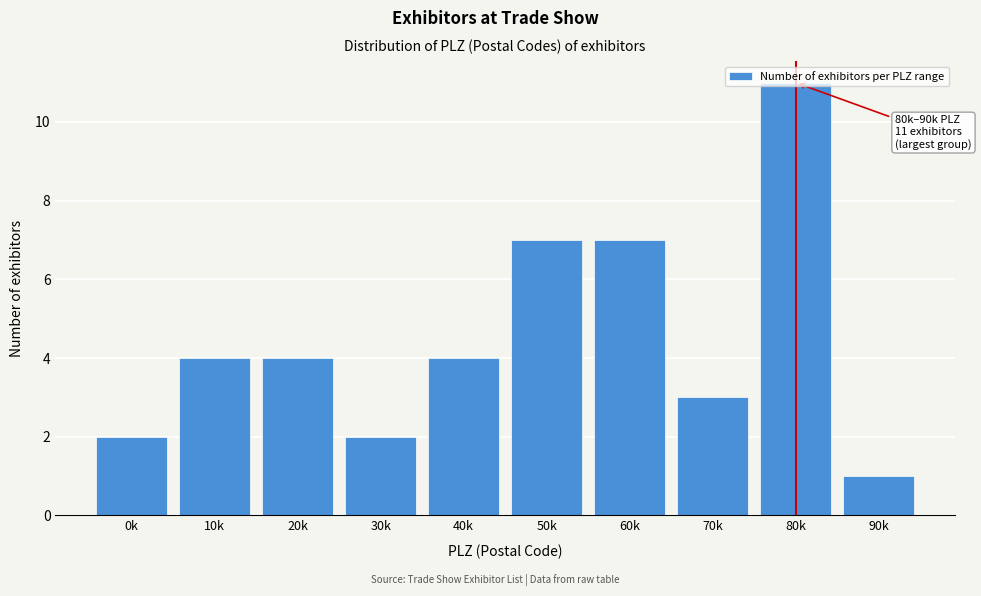

Between 30k and 90k, which is larger?

30k